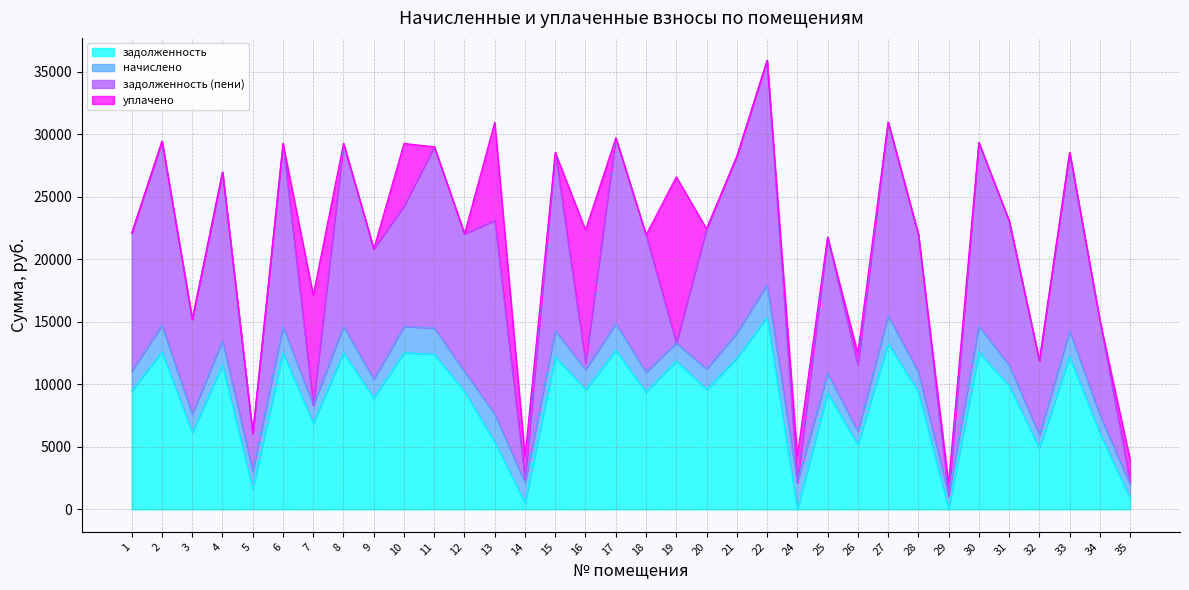

True or false: уплачено has more than 2 interior local peaks.

True